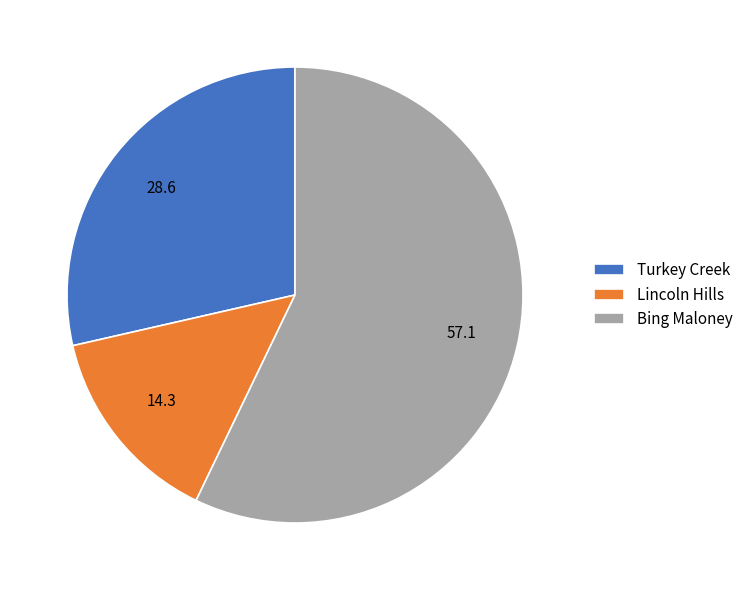

Is it true that Lincoln Hills is 6% of the pie?

False